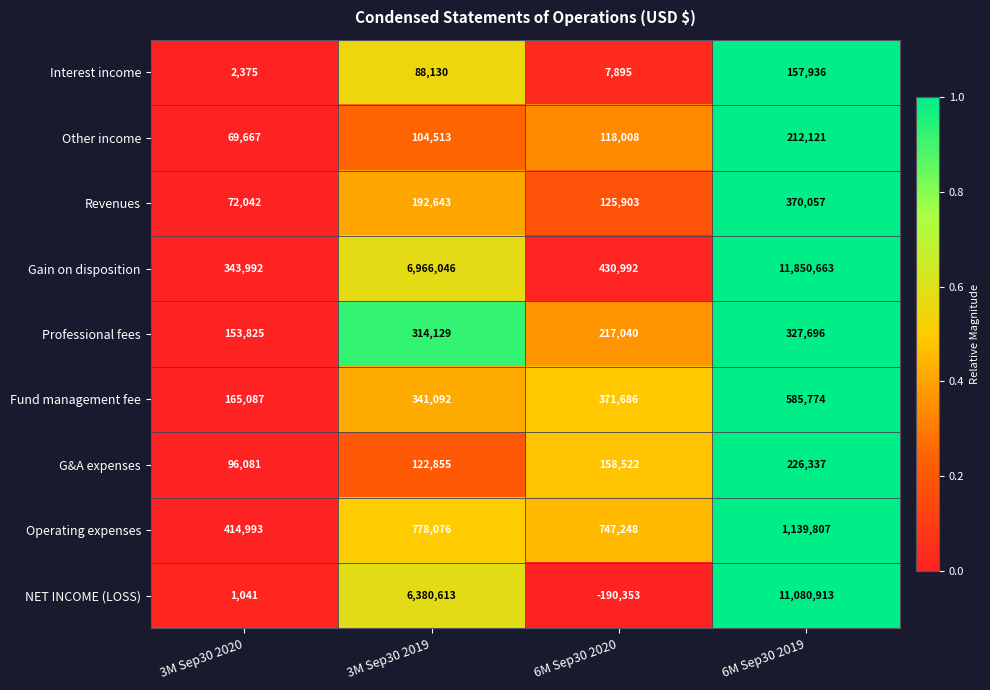

Is it true that NET INCOME (LOSS) equals 1041 at 3M Sep30 2020?

True